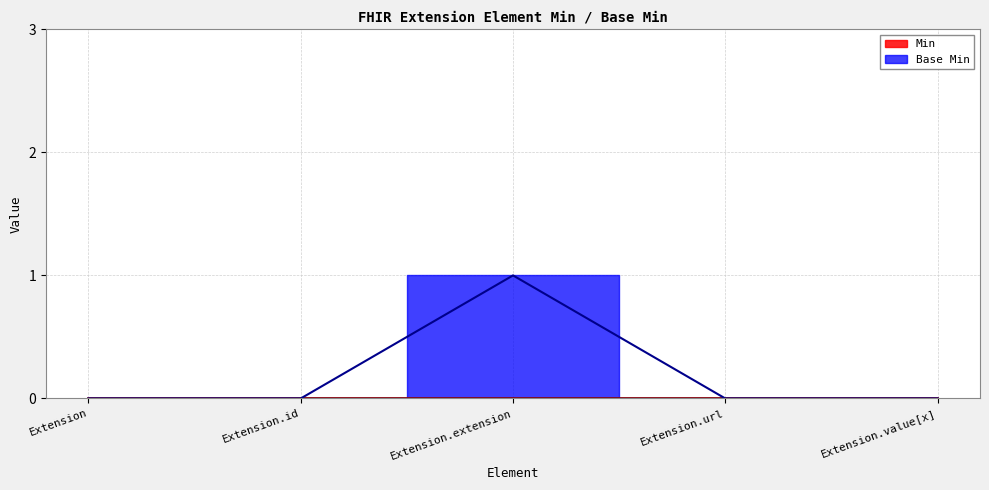

The value at Extension.extension is 0. True or false?

False